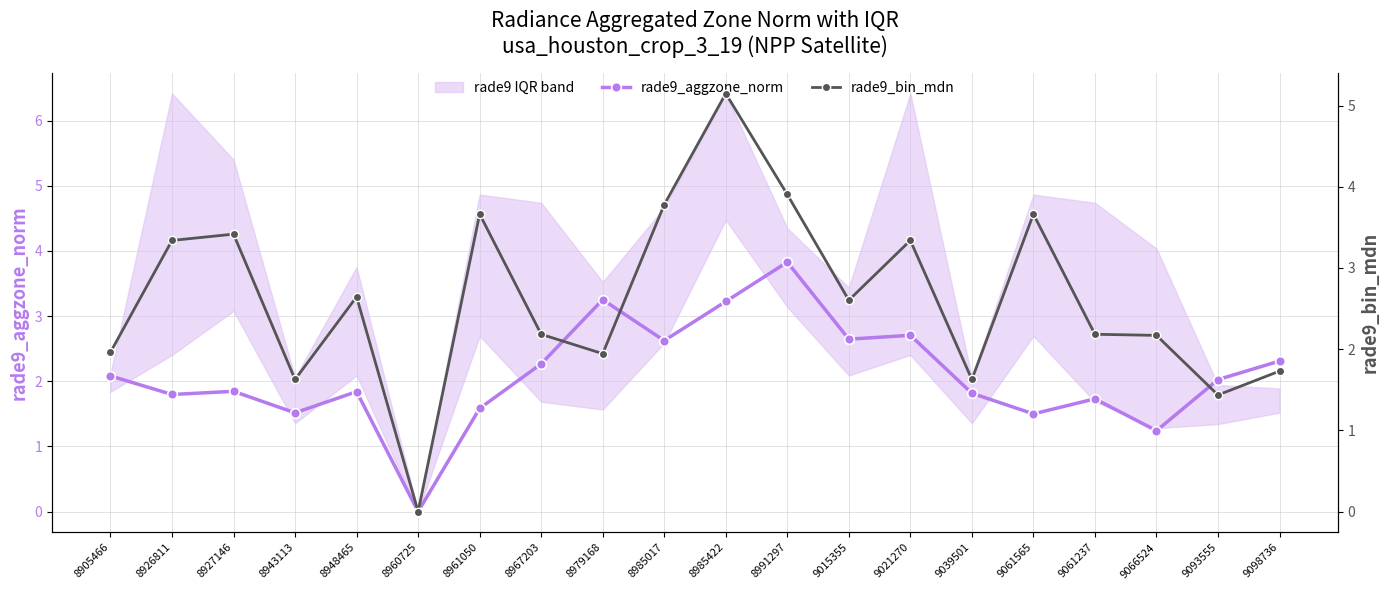

In rade9_aggzone_norm, how many points are higher than both neighbors (excluding endpoints)?

6